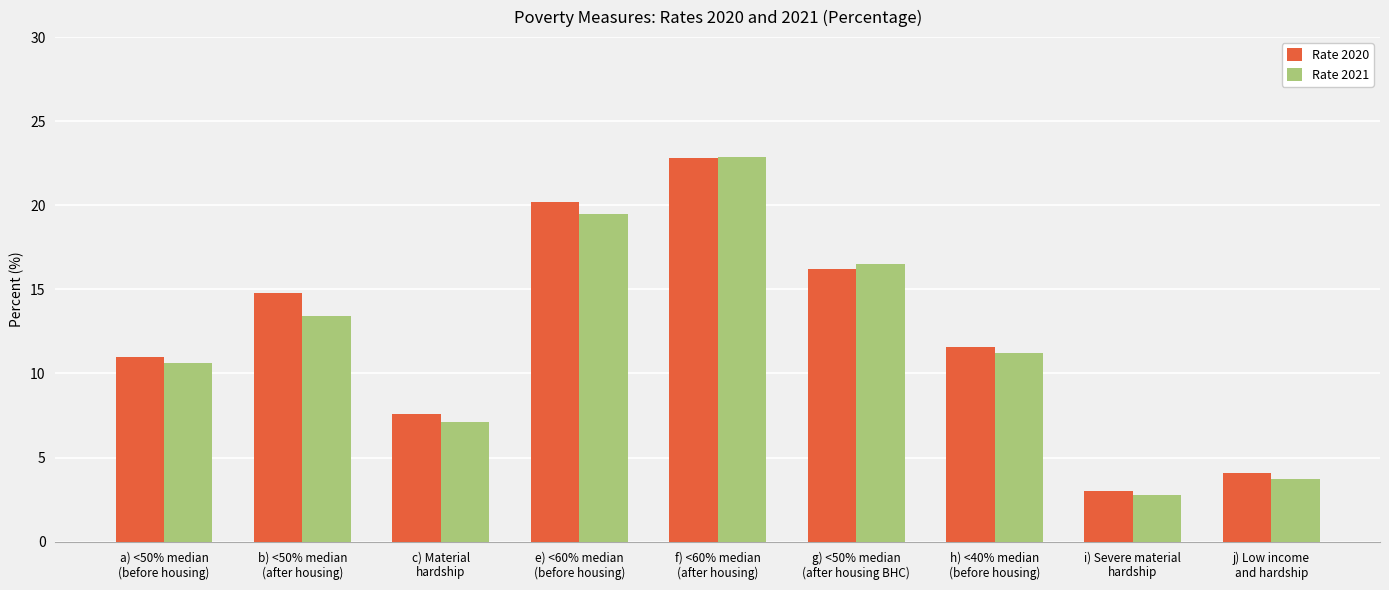

How many distinct data groups are displayed?

2